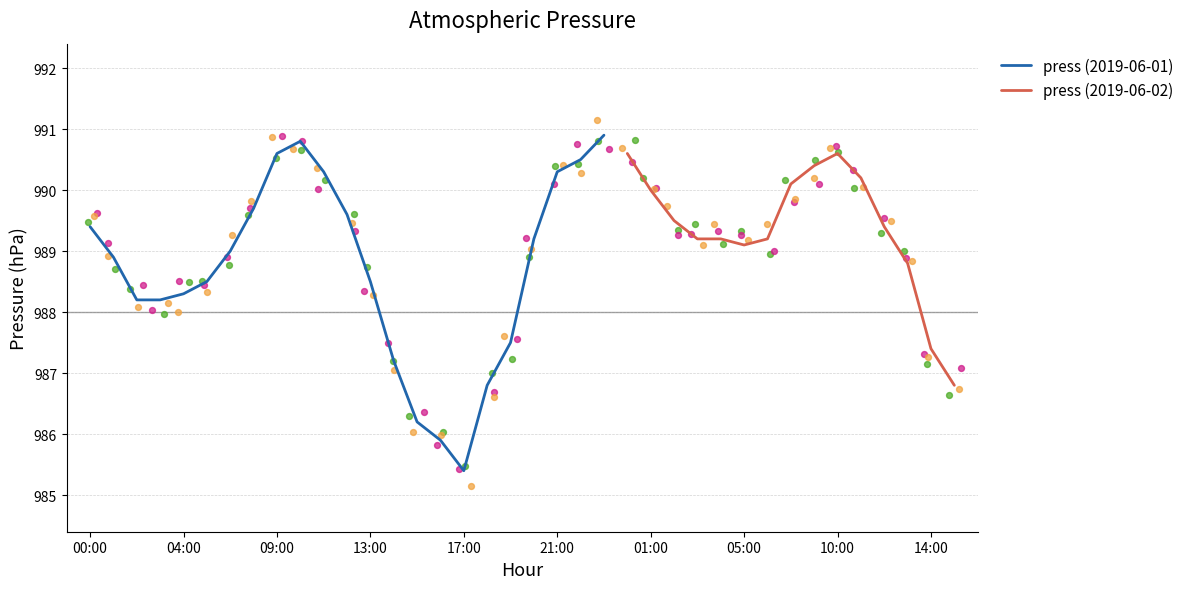

What is the ratio of the value at 00:00 to the value at 05:00?

1.0